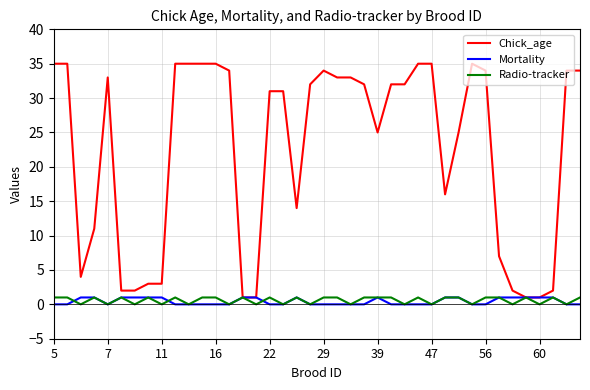

Which series has the largest total across all categories?

Chick_age